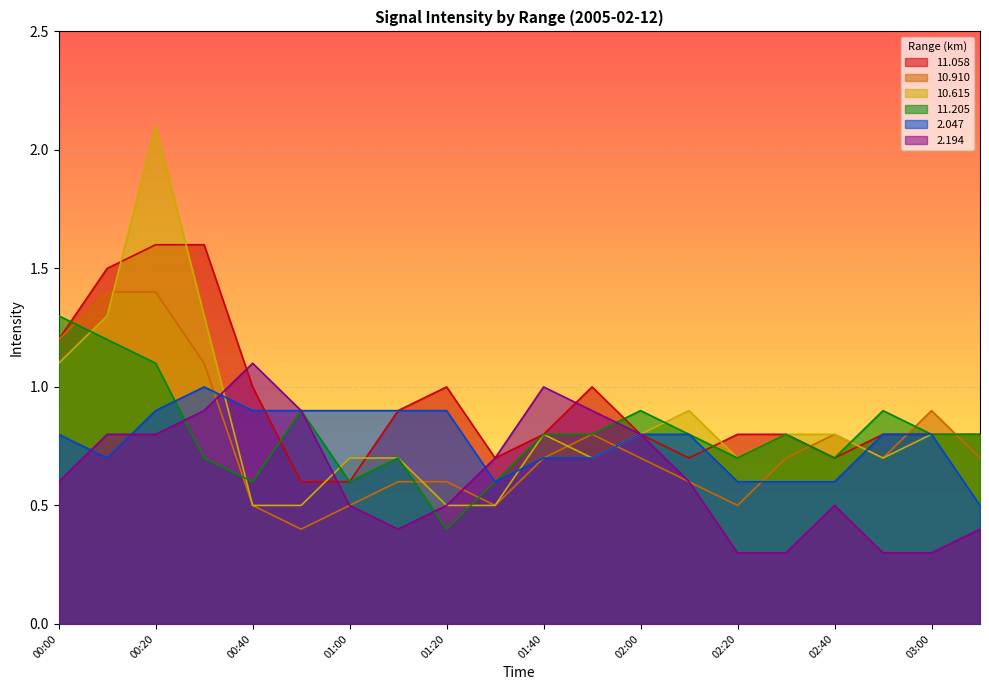

Where is the first local minimum for  10.910?

00:50